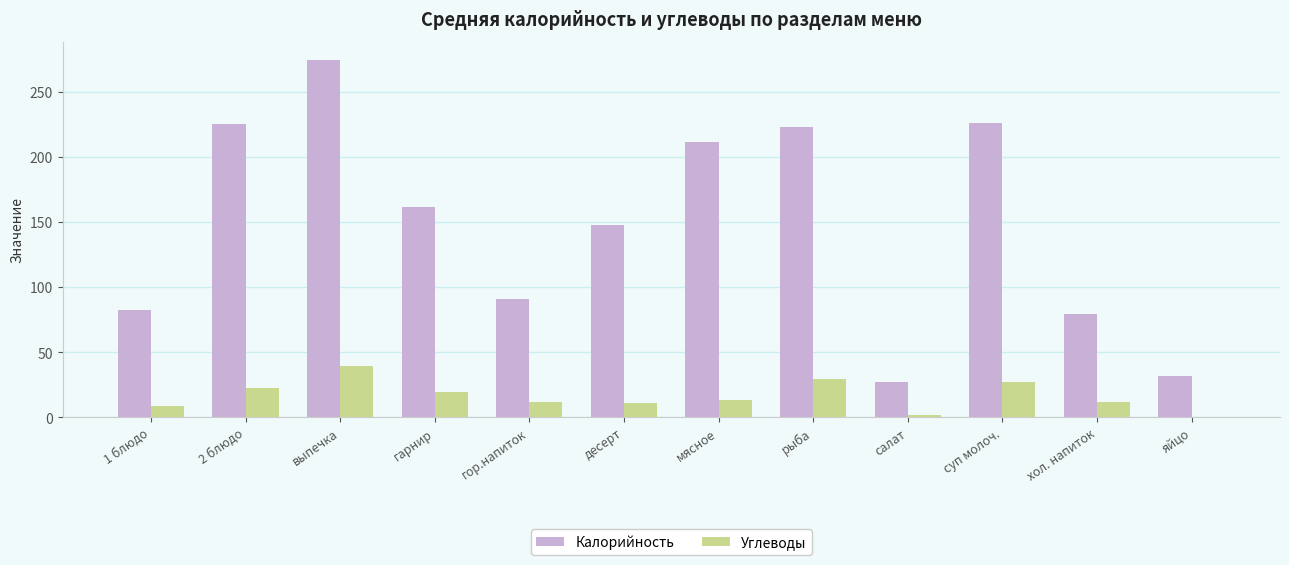

What value does the Калорийность series have at рыба?

223.1